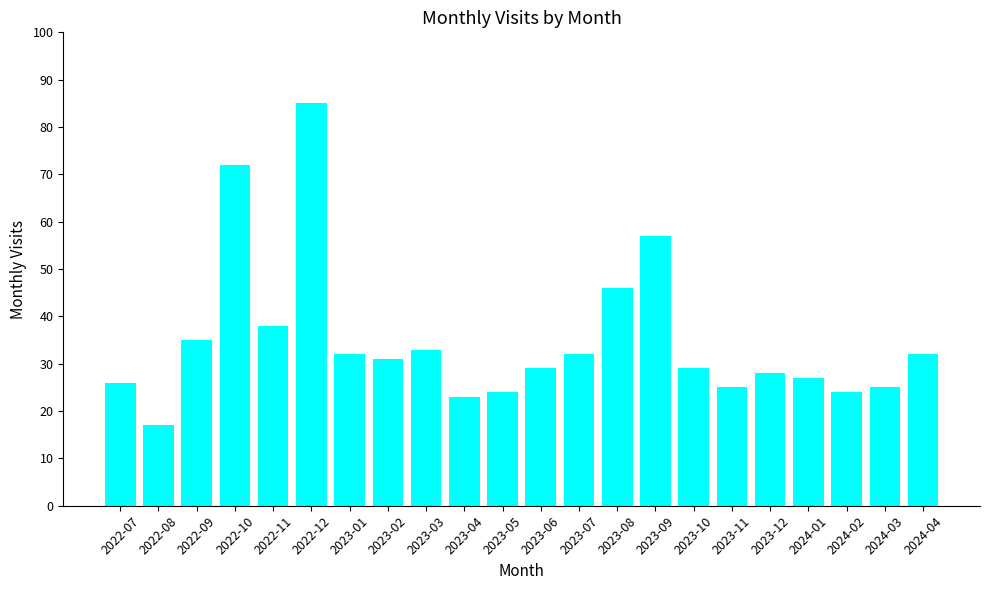

How many values are below 31?

11